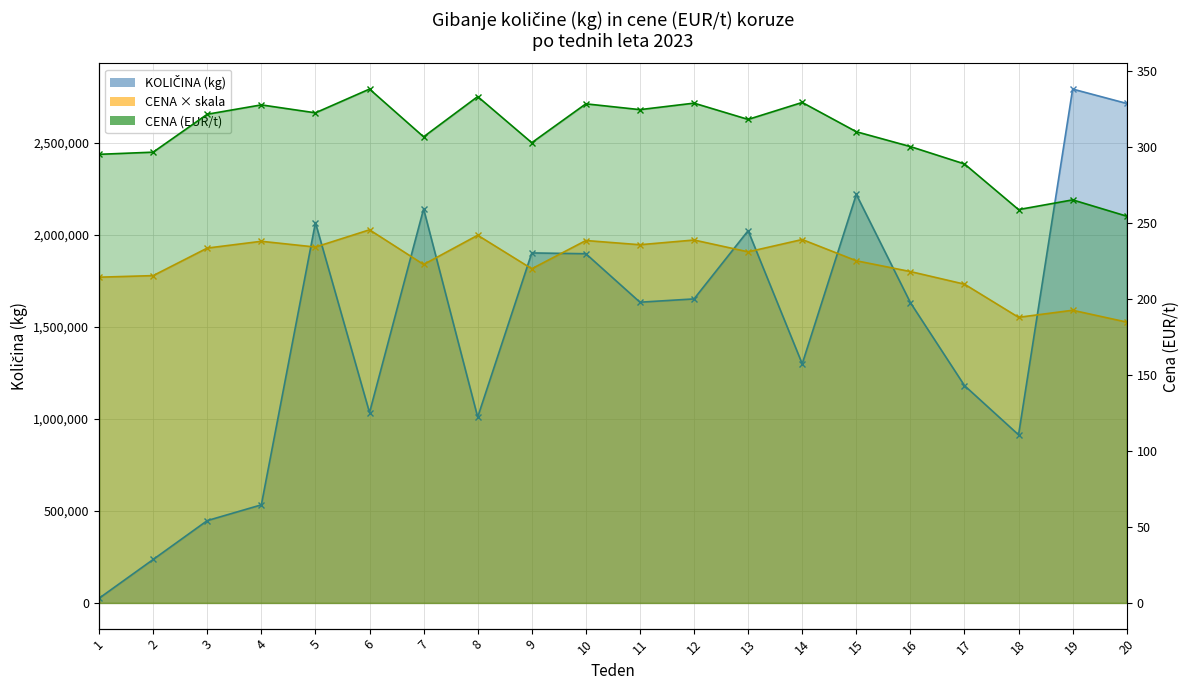

True or false: there are more than 0 points higher than both neighbors.

True